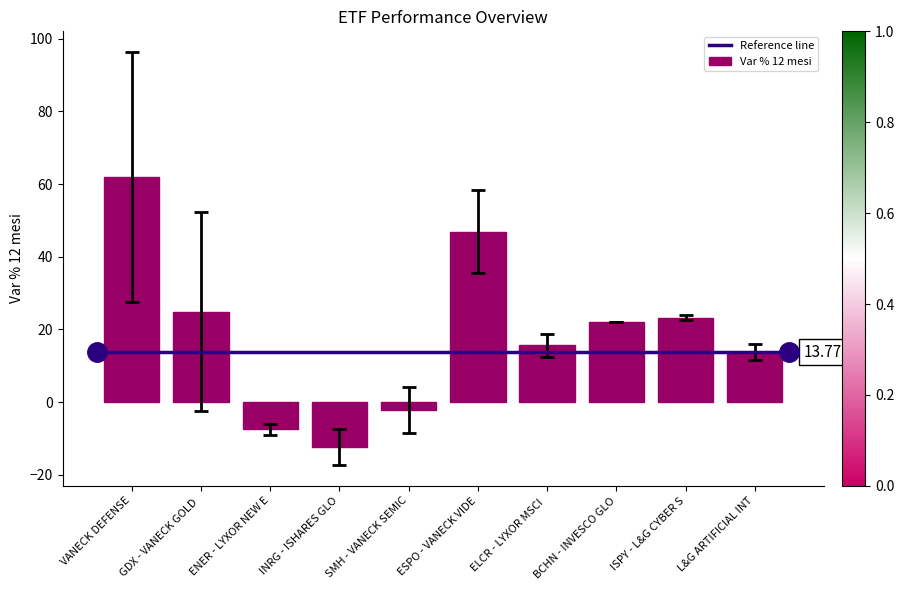

Rank the categories by value from highest to lowest.

VANECK DEFENSE, ESPO - VANECK VIDE, GDX - VANECK GOLD , ISPY - L&G CYBER S, BCHN - INVESCO GLO, ELCR - LYXOR MSCI , L&G ARTIFICIAL INT, SMH - VANECK SEMIC, ENER - LYXOR NEW E, INRG - ISHARES GLO